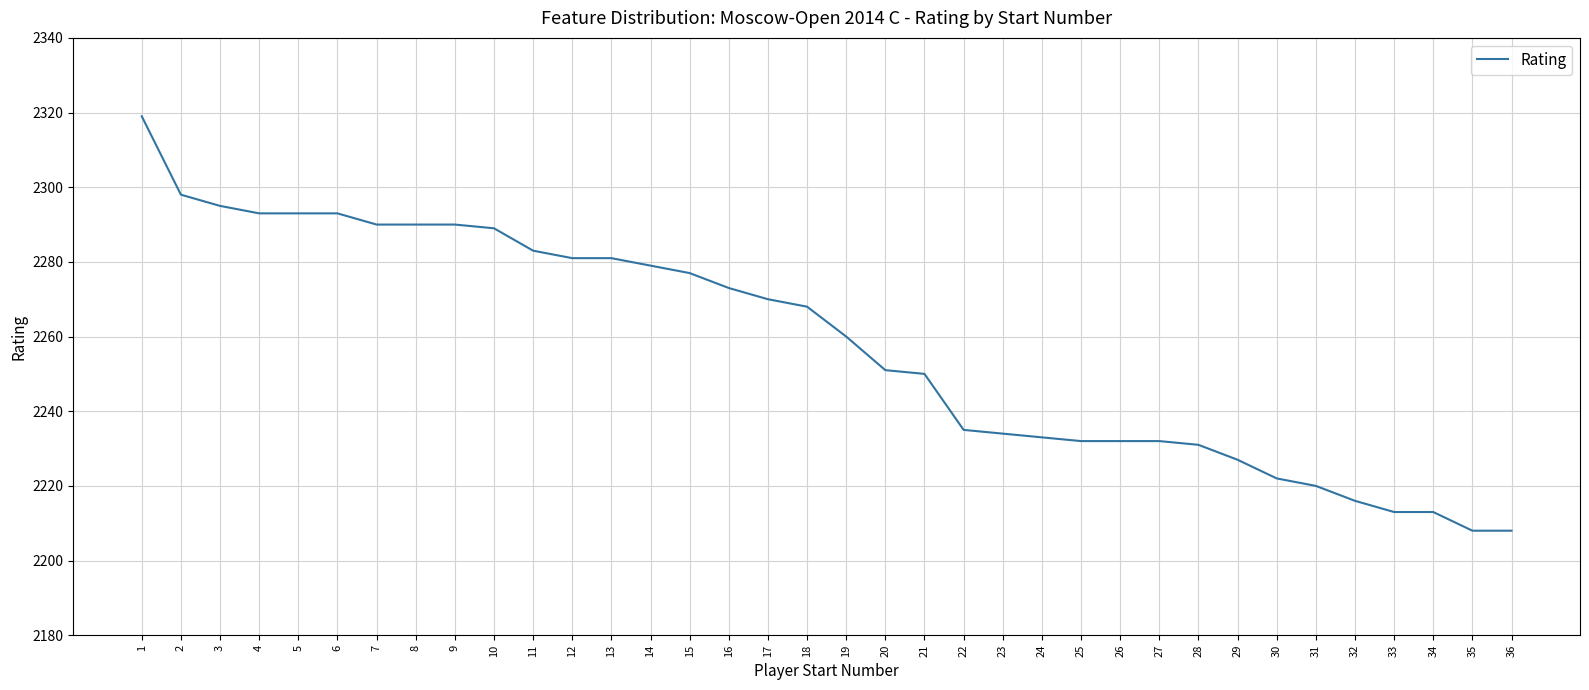

Reading left to right, what are all the values shown in this chart?

1=2319	2=2298	3=2295	4=2293	5=2293	6=2293	7=2290	8=2290	9=2290	10=2289	11=2283	12=2281	13=2281	14=2279	15=2277	16=2273	17=2270	18=2268	19=2260	20=2251	21=2250	22=2235	23=2234	24=2233	25=2232	26=2232	27=2232	28=2231	29=2227	30=2222	31=2220	32=2216	33=2213	34=2213	35=2208	36=2208